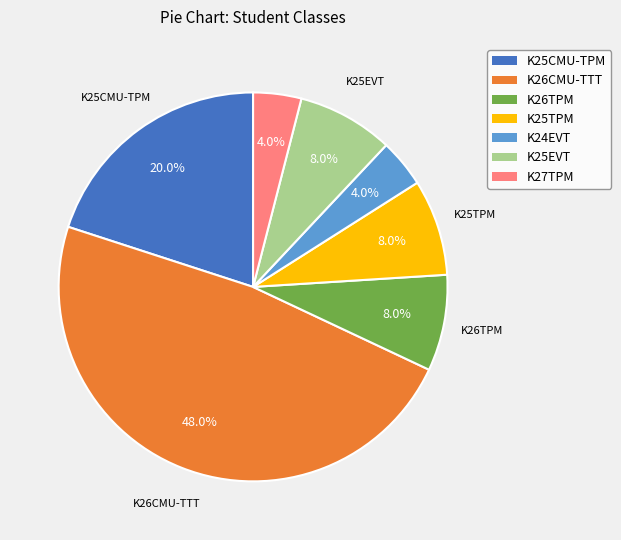

True or false: K26CMU-TTT accounts for 48% of the total.

True